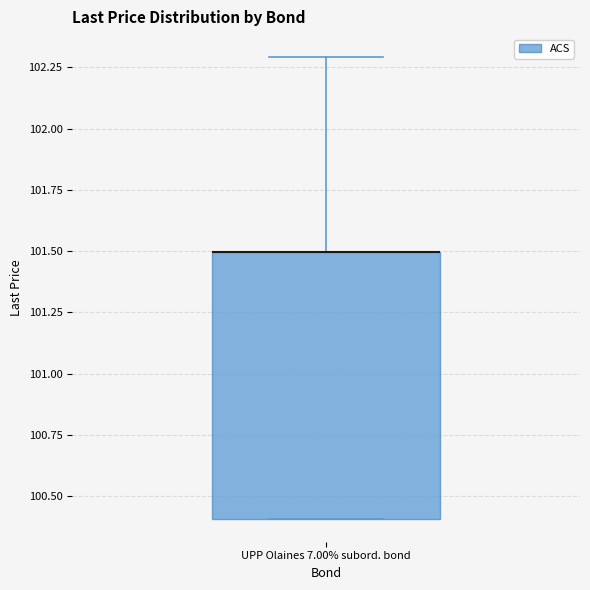

Transcribe this box plot: give where the median line is, the range the box spans, and where the two whiskers end, as read against the y-axis. The values are not printed on the chart, so give them approximately, as read against the axis.

median 101.5 (drawn on the box's upper edge), box 100.4 to 101.5, whiskers 100.4 to 102.3